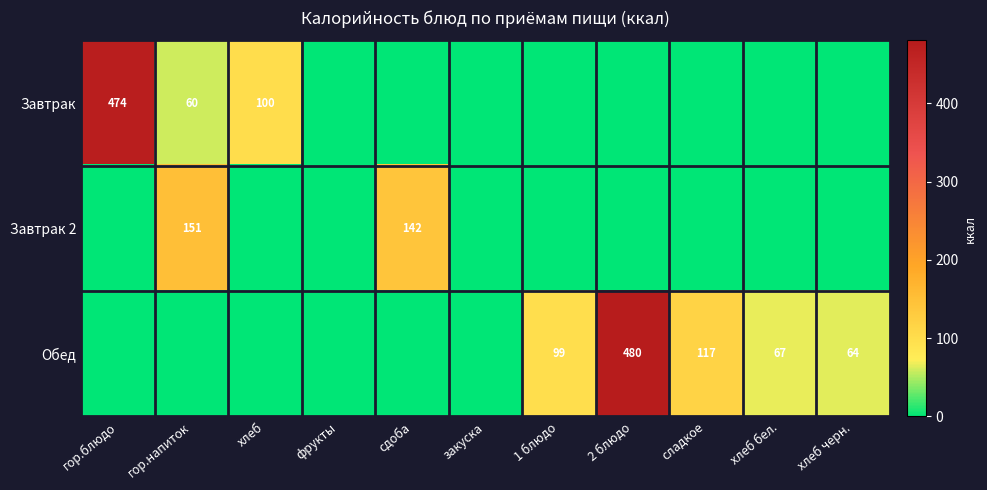

True or false: Обед has a value of 99 at хлеб бел..

False